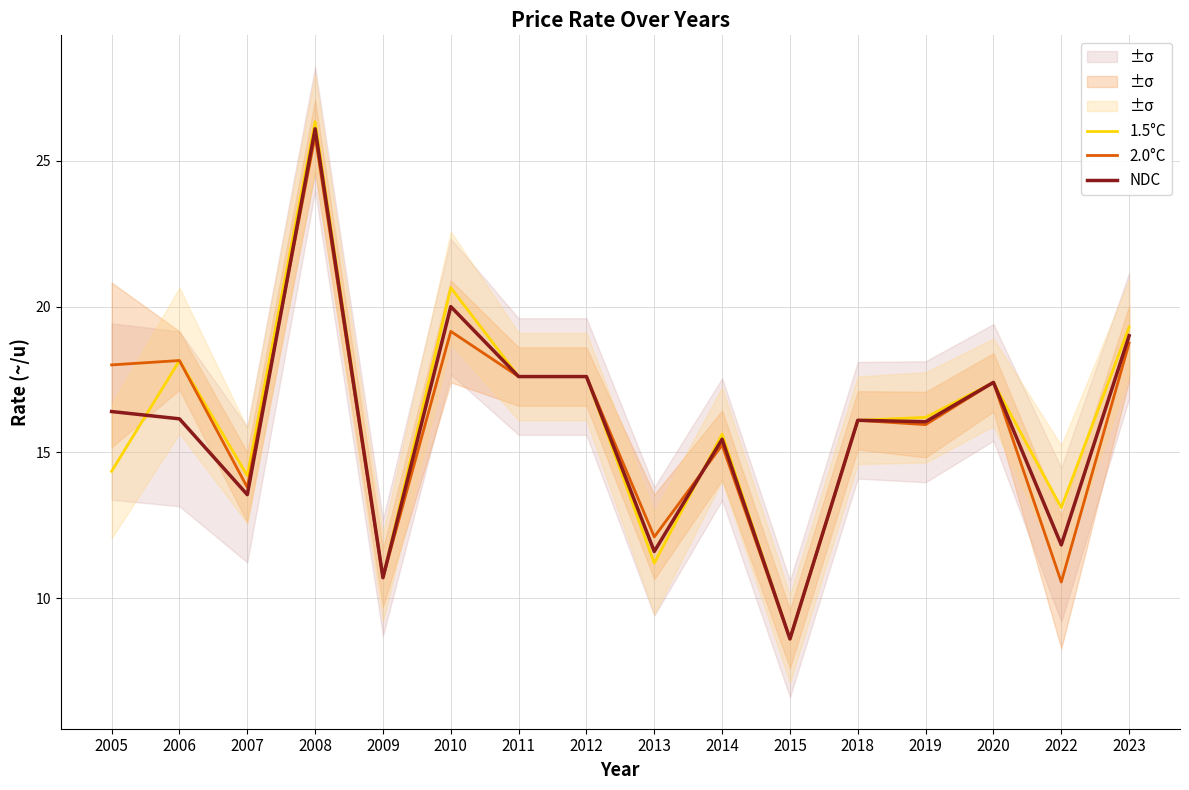

What is the smallest value displayed?

8.6